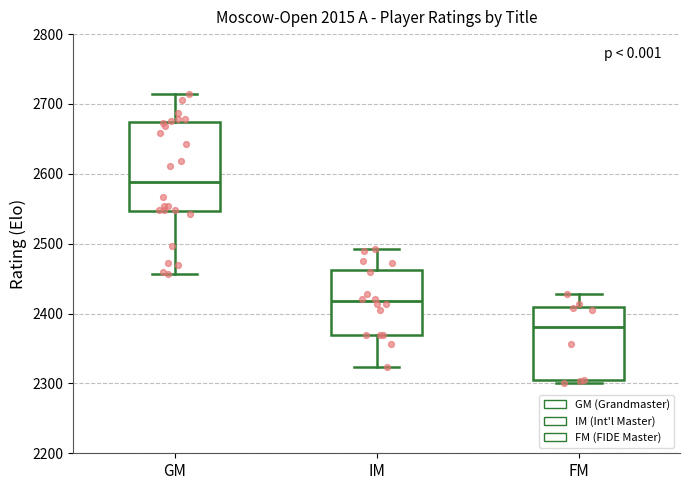

Reading left to right, transcribe this box plot: for each box, give where its median line is, the range the box spans, and where its two whiskers end, as read against the y-axis. The values are not printed on the chart, so give them approximately, as read against the axis.

GM: median 2590, box 2550 to 2670, whiskers 2460 to 2710
IM: median 2420, box 2370 to 2460, whiskers 2320 to 2490
FM: median 2380, box 2300 to 2410, whiskers 2300 (just below the box's lower edge) to 2430